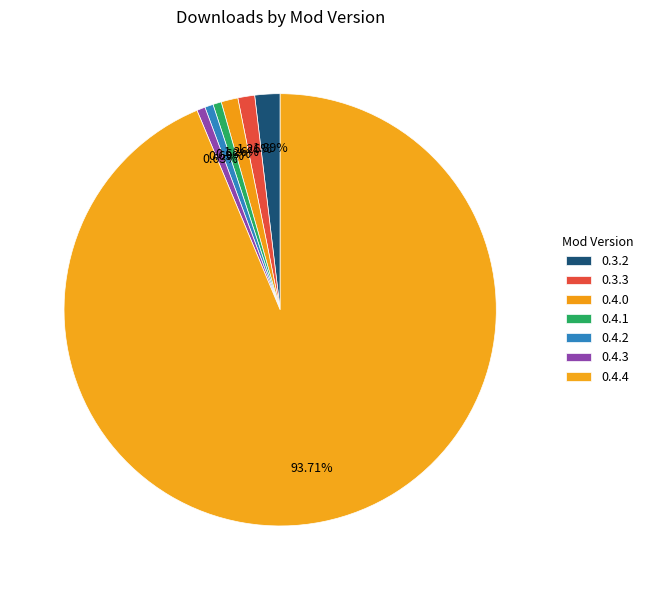

True or false: 0.3.2 accounts for 1% of the total.

False